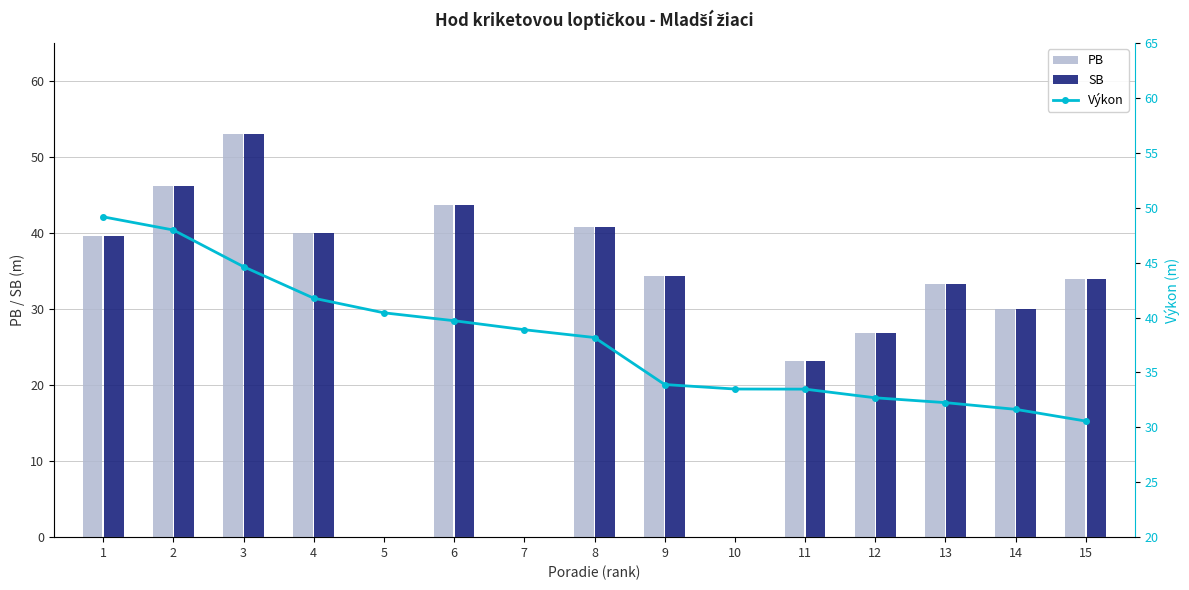

Reading left to right, what are all the values shown in this chart?

PB: 1=39.7	2=46.2	3=53.0	4=40.0	5=0.0	6=43.7	7=0.0	8=40.8	9=34.4	10=0.0	11=23.2	12=26.8	13=33.3	14=30.1	15=34.0
SB: 1=39.7	2=46.2	3=53.0	4=40.0	5=0.0	6=43.7	7=0.0	8=40.8	9=34.4	10=0.0	11=23.2	12=26.8	13=33.3	14=30.1	15=34.0
Výkon: 1=49.2	2=48.0	3=44.6	4=41.8	5=40.4	6=39.7	7=38.9	8=38.2	9=33.9	10=33.5	11=33.5	12=32.7	13=32.2	14=31.6	15=30.6